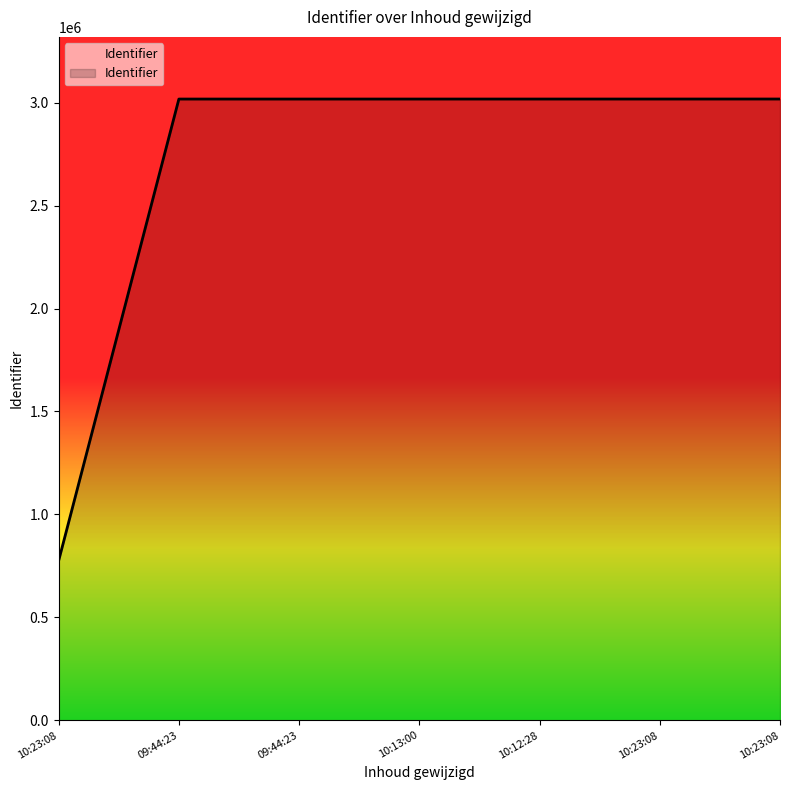

Reading right to left, list all the values displayed in this chart.

3017684	3017619	3017572	3017558	3017530	3017509	775334